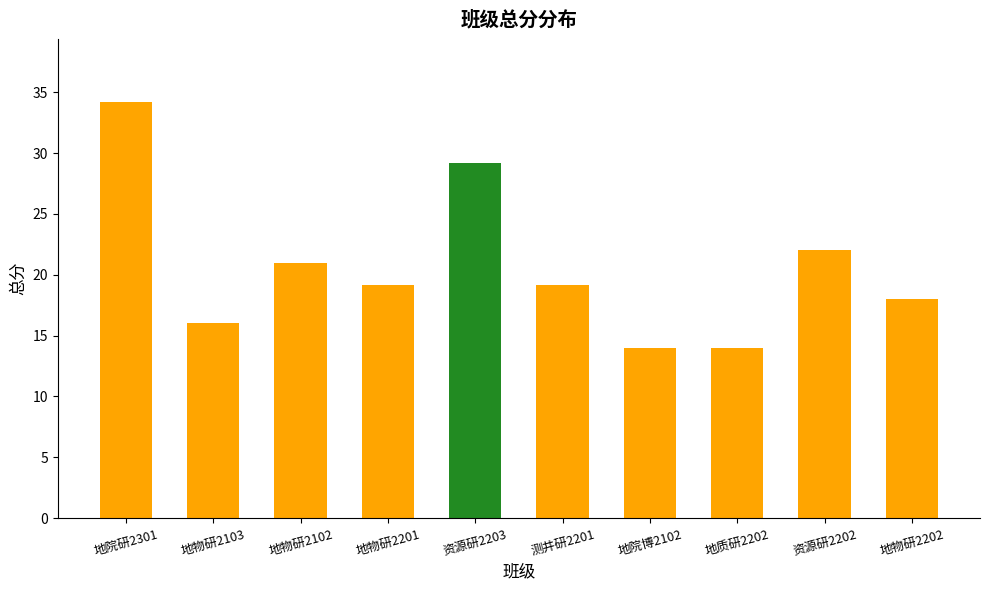

Reading left to right, what are all the values shown in this chart?

地院研2301=34.2	地物研2103=16.0	地物研2102=21.0	地物研2201=19.2	资源研2203=29.2	测井研2201=19.2	地院博2102=14.0	地质研2202=14.0	资源研2202=22.0	地物研2202=18.0